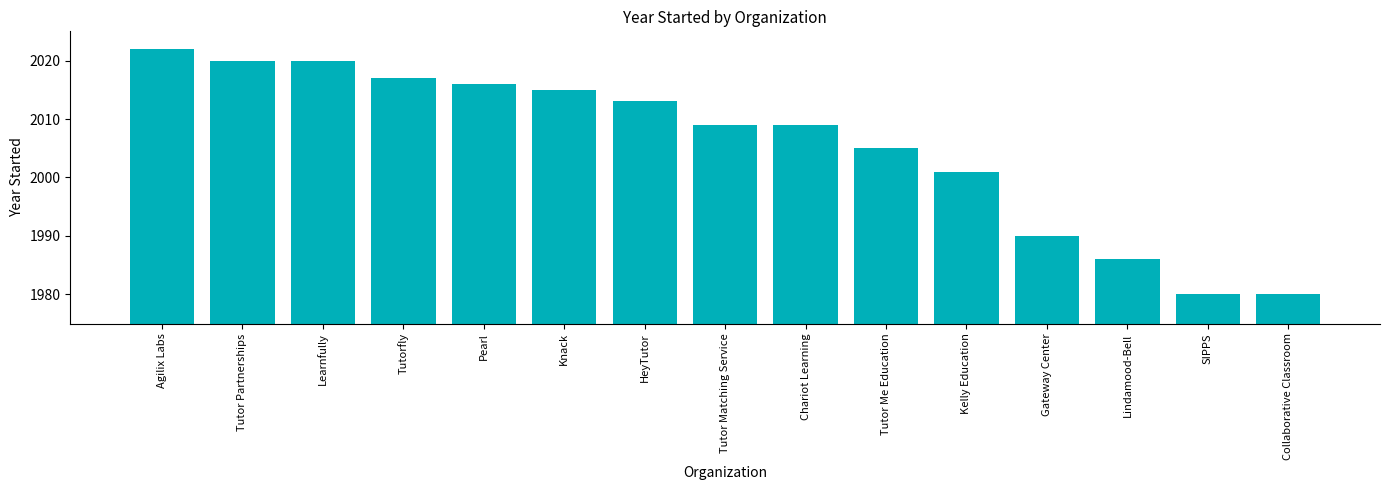

At which label does the data first exceed 2009?

Agilix Labs